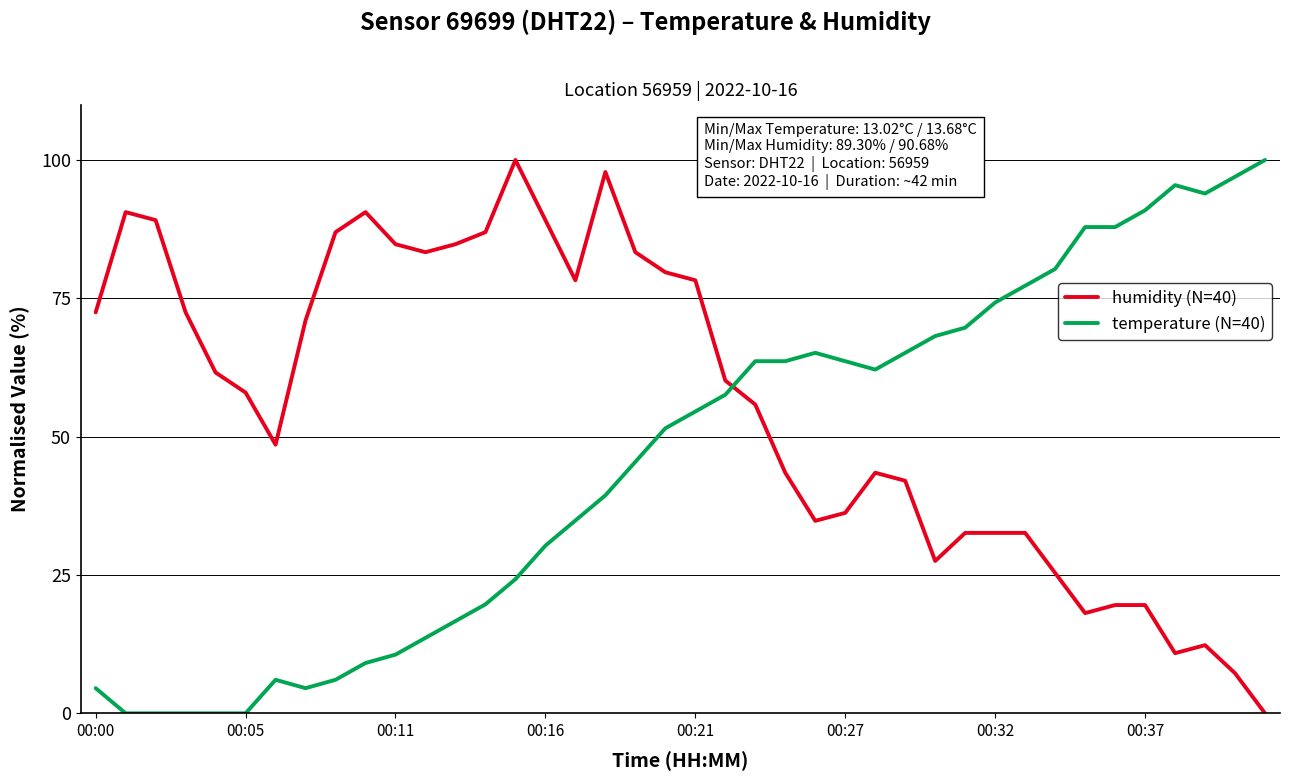

What are all the series names shown in the legend?

humidity (N=40), temperature (N=40)